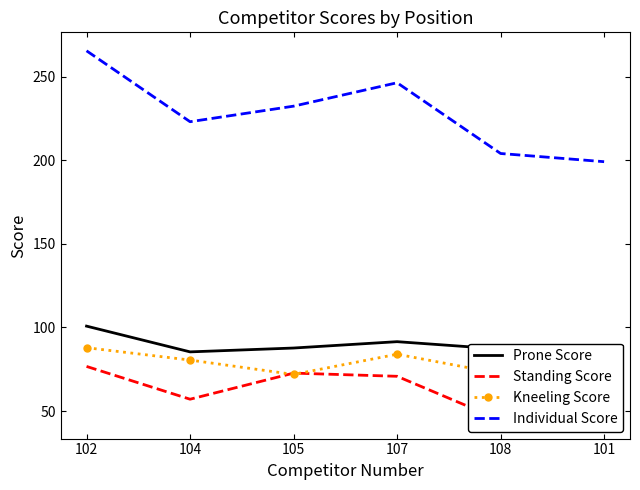

Reading left to right, transcribe all the data shown in this chart.

Prone Score: 100.8	85.4	87.7	91.5	87.1	80.7
Standing Score: 76.7	57.1	72.7	70.8	44.6	54.9
Kneeling Score: 87.9	80.5	71.9	84.0	72.3	63.5
Individual Score: 265.4	223.0	232.3	246.3	204.0	199.1